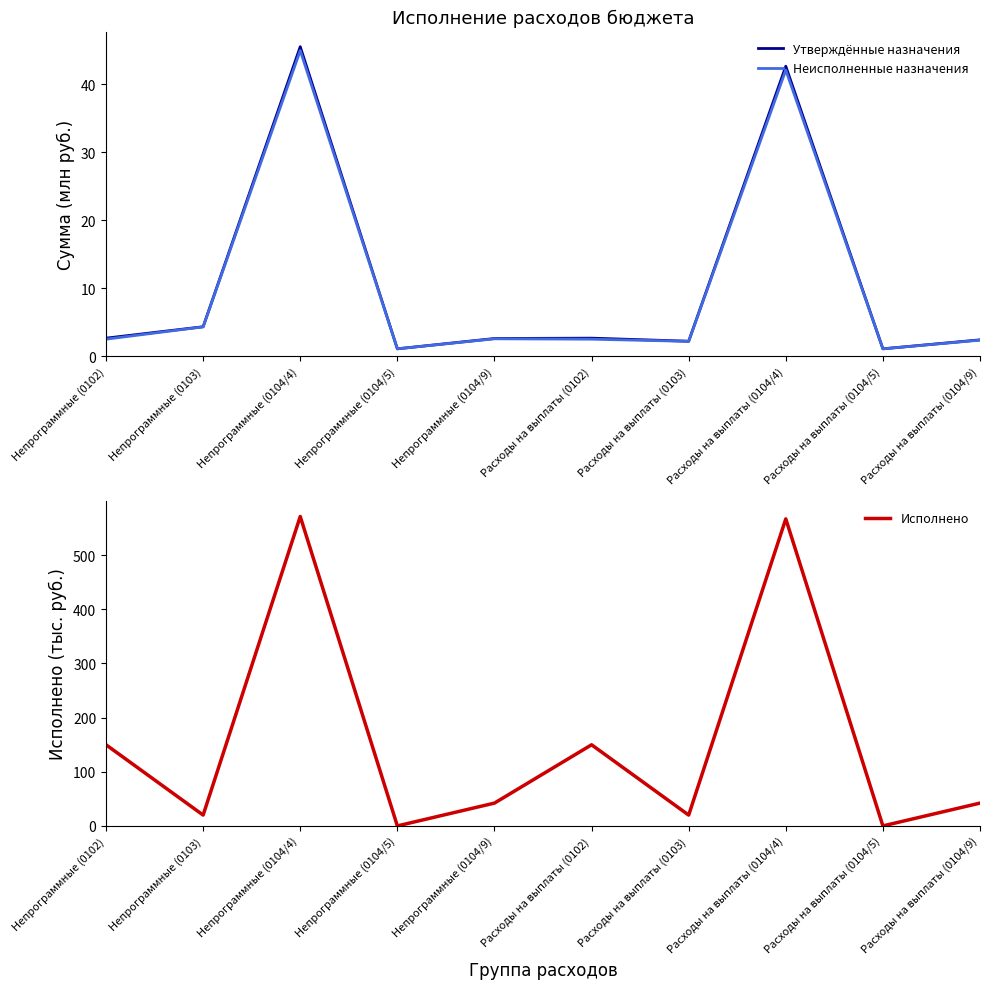

How many lines are shown in the chart?

3